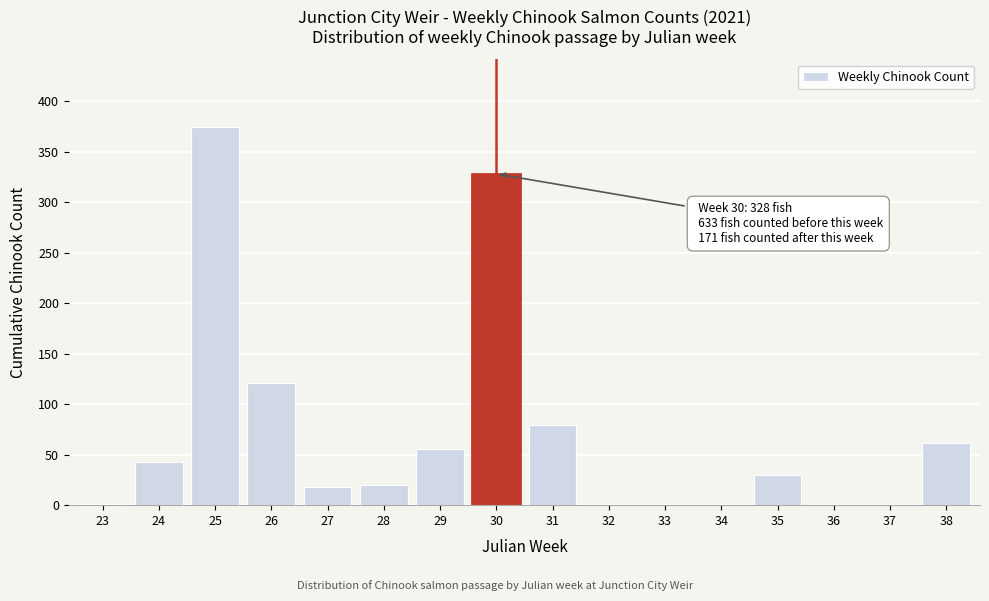

The value at 26 is 218. True or false?

False